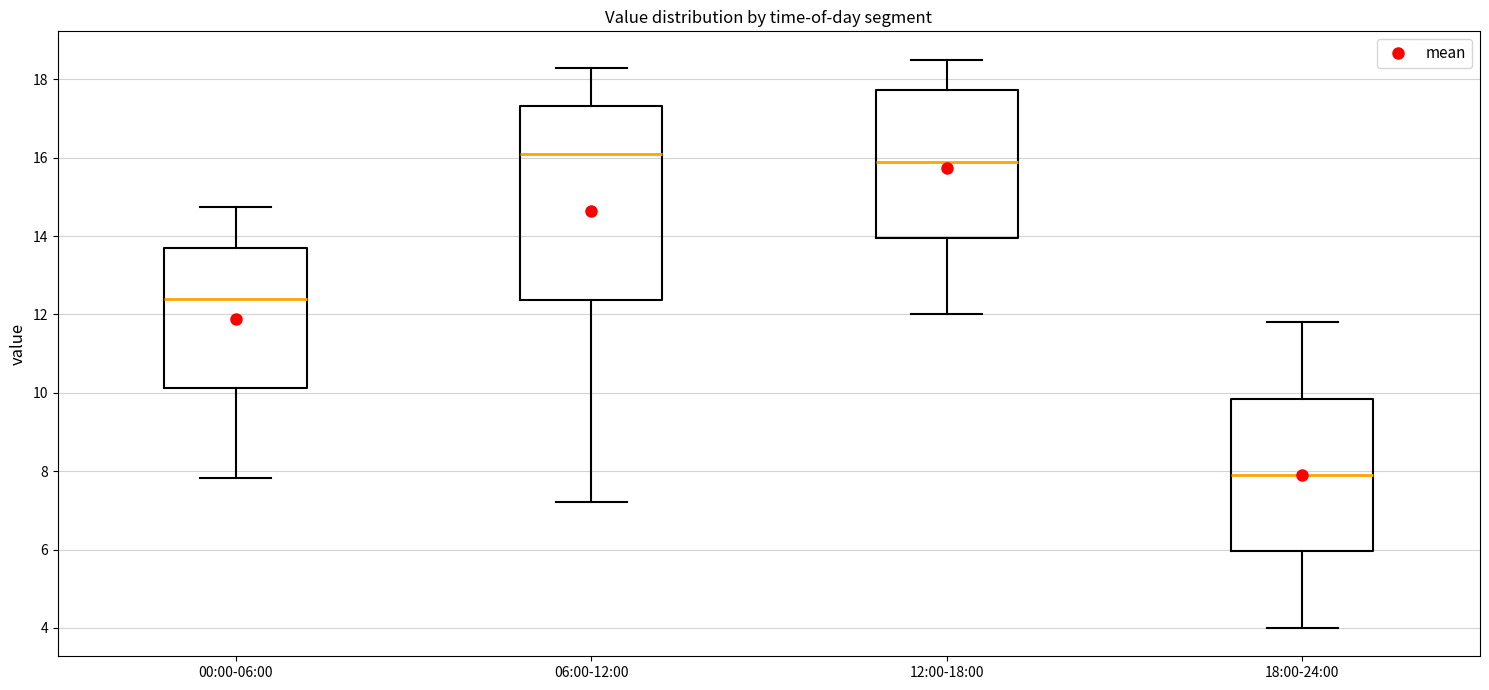

Comparing the boxes themselves (not the whiskers), which one is the tallest?

06:00-12:00